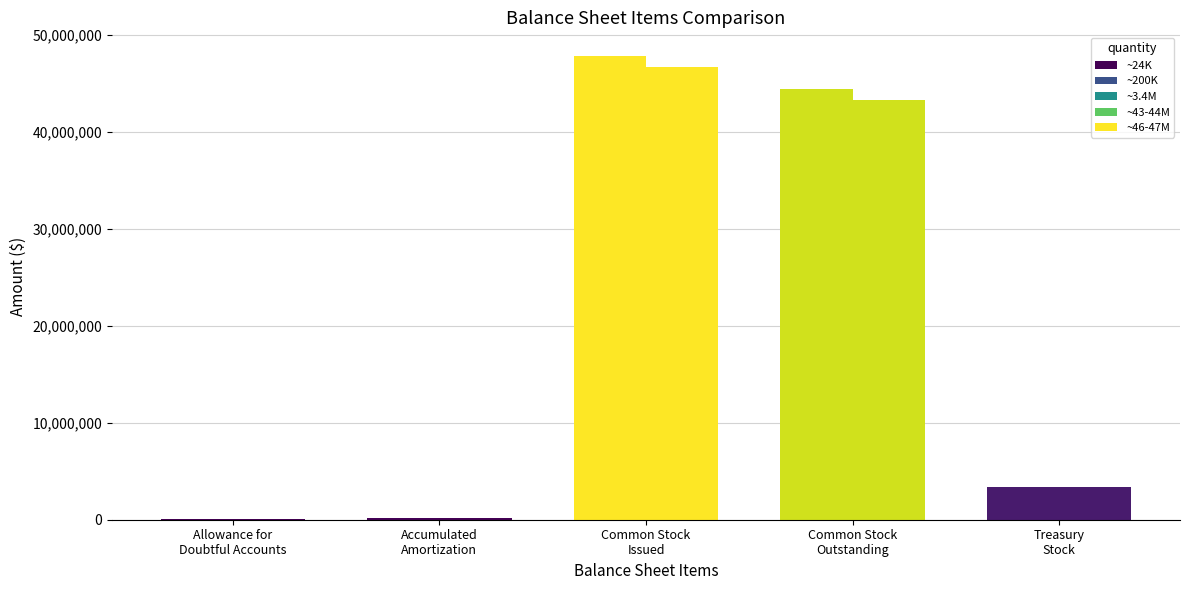

How many groups of bars are there?

5